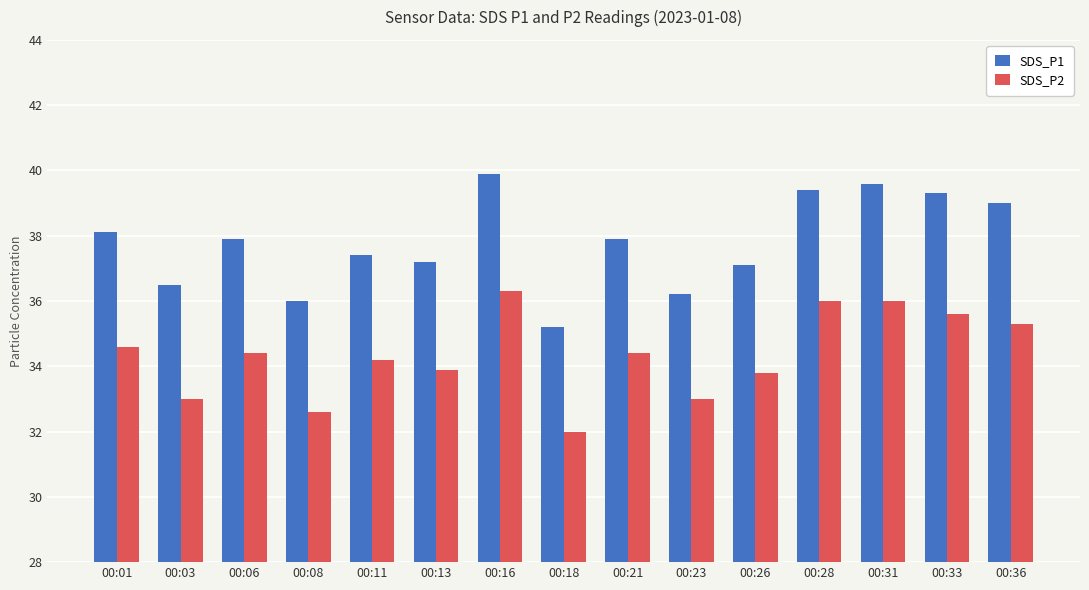

What is the sum of all SDS_P2 values?

515.1